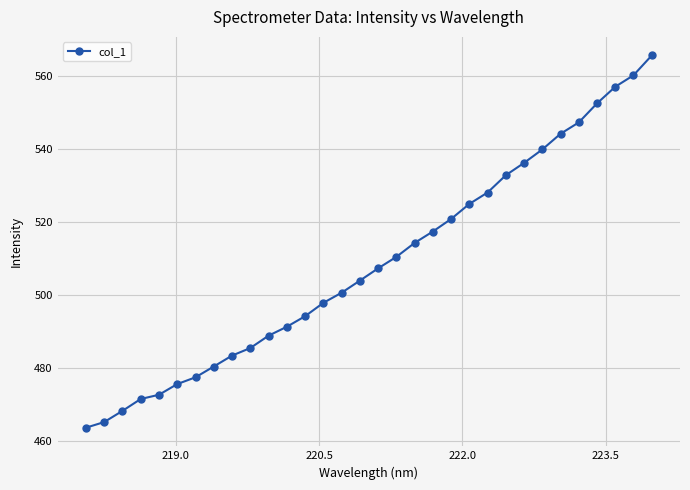

Is this an area chart (filled region under the line)?

No